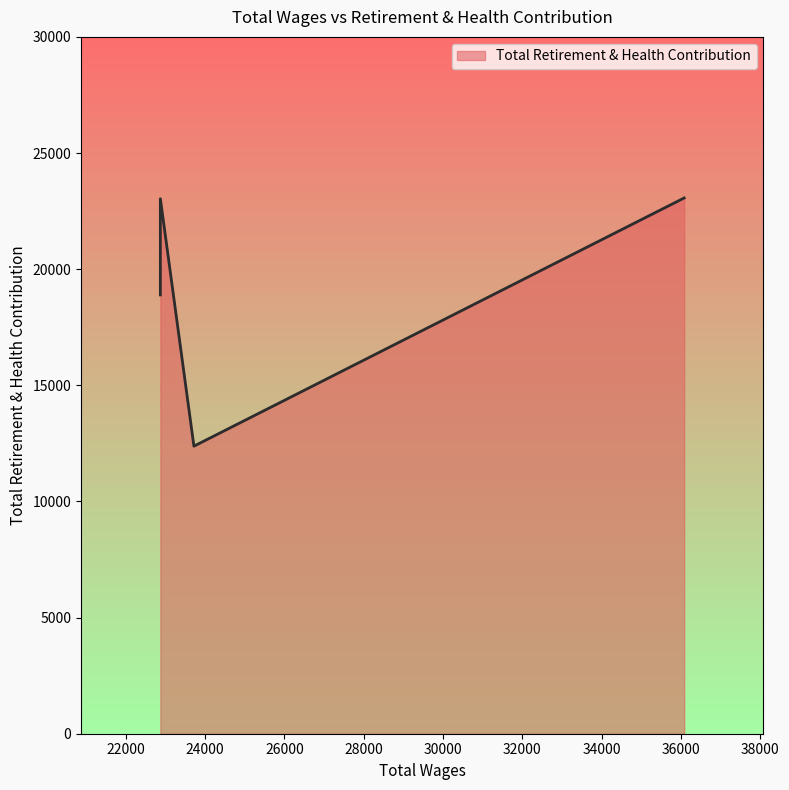

At which label is the value closest to 17722?

22871.0